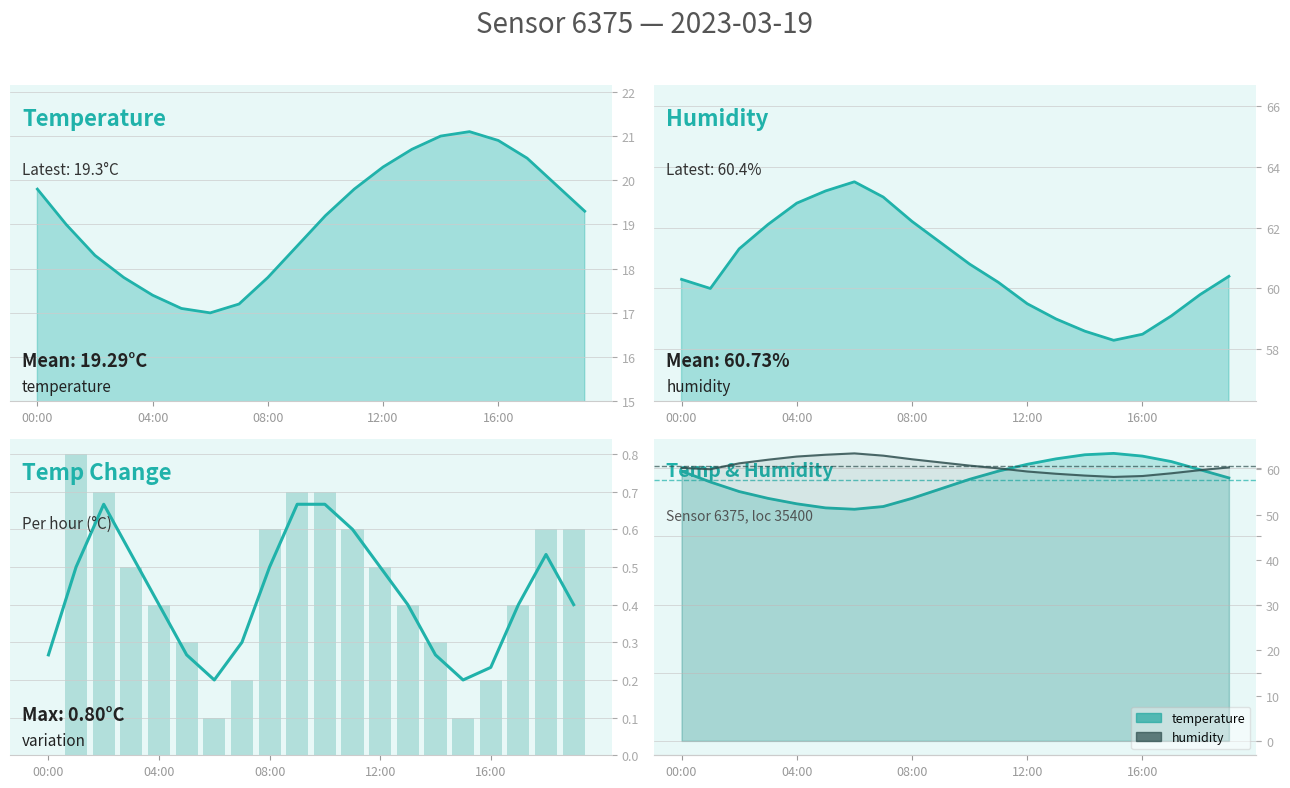

At which label does temperature first exceed 19?

00:00